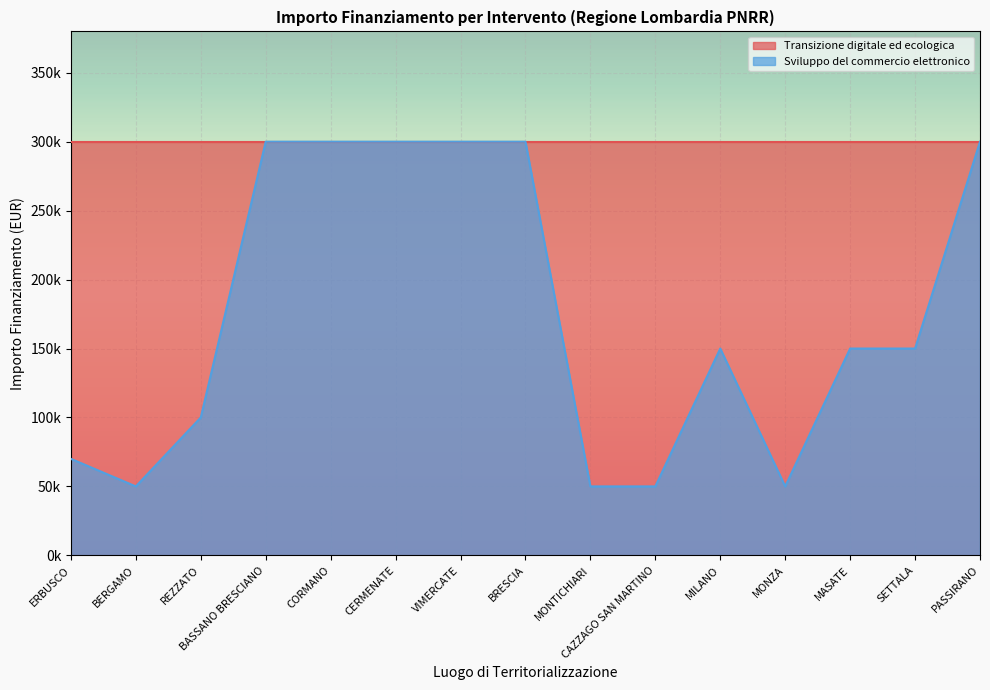

What are all the series names shown in the legend?

Transizione digitale ed ecologica, Sviluppo del commercio elettronico